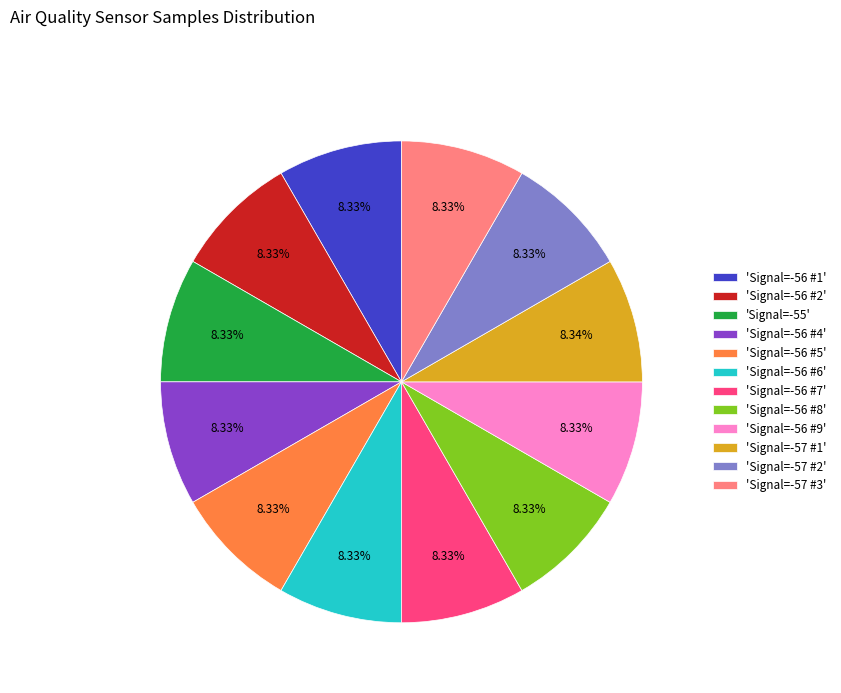

Do 'Signal=-56 #4' and 'Signal=-56 #9' together represent more than half of the pie?

No